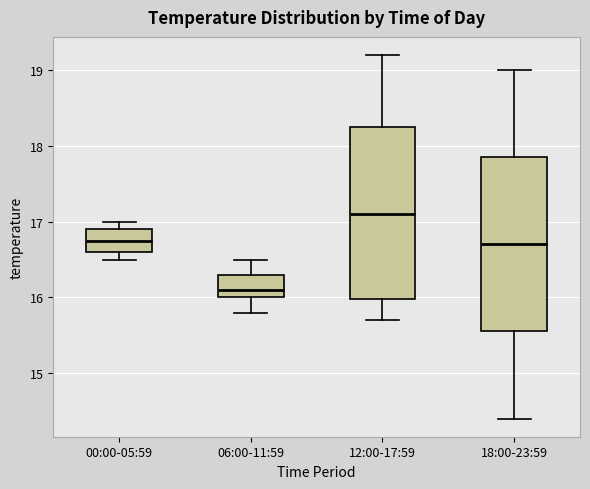

Reading left to right, read every box against the y-axis: the position of its median line, the range the box covers, and the ends of its whiskers. The values are not printed on the chart, so give them approximately, as read against the axis.

00:00-05:59: median 16.8, box 16.6 to 16.9, whiskers 16.5 to 17.0
06:00-11:59: median 16.1, box 16.0 to 16.3, whiskers 15.8 to 16.5
12:00-17:59: median 17.1, box 16.0 to 18.3, whiskers 15.7 to 19.2
18:00-23:59: median 16.7, box 15.6 to 17.9, whiskers 14.4 to 19.0